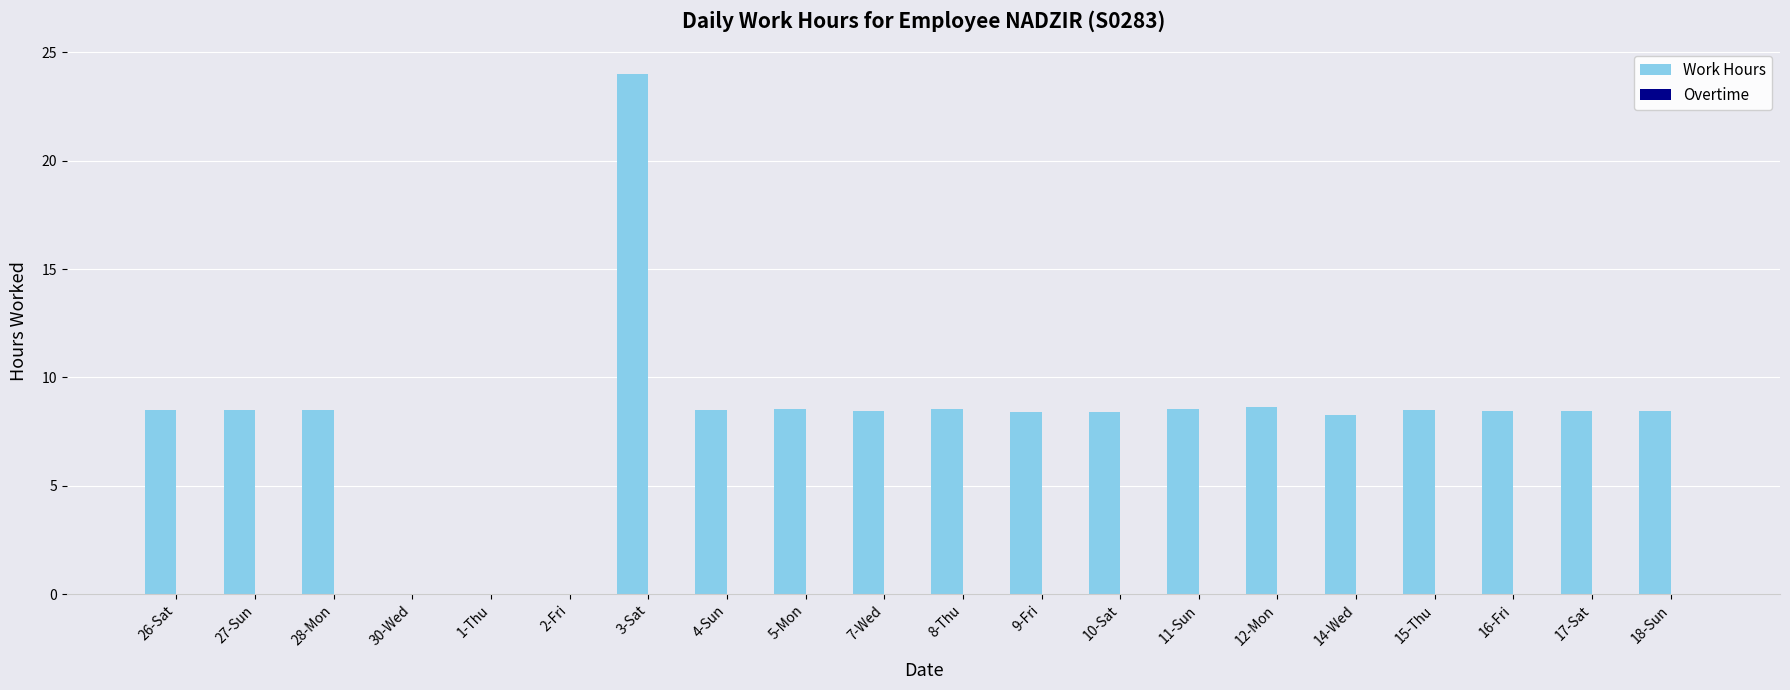

Which category has the highest value across all series?

3-Sat